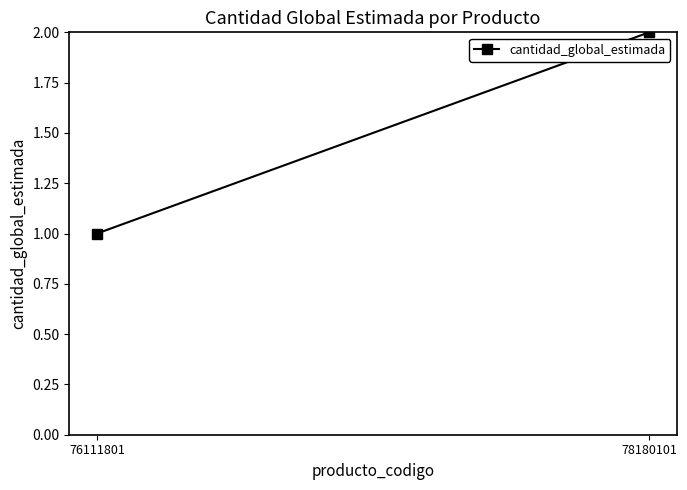

Rank the categories by value from lowest to highest.

76111801, 78180101